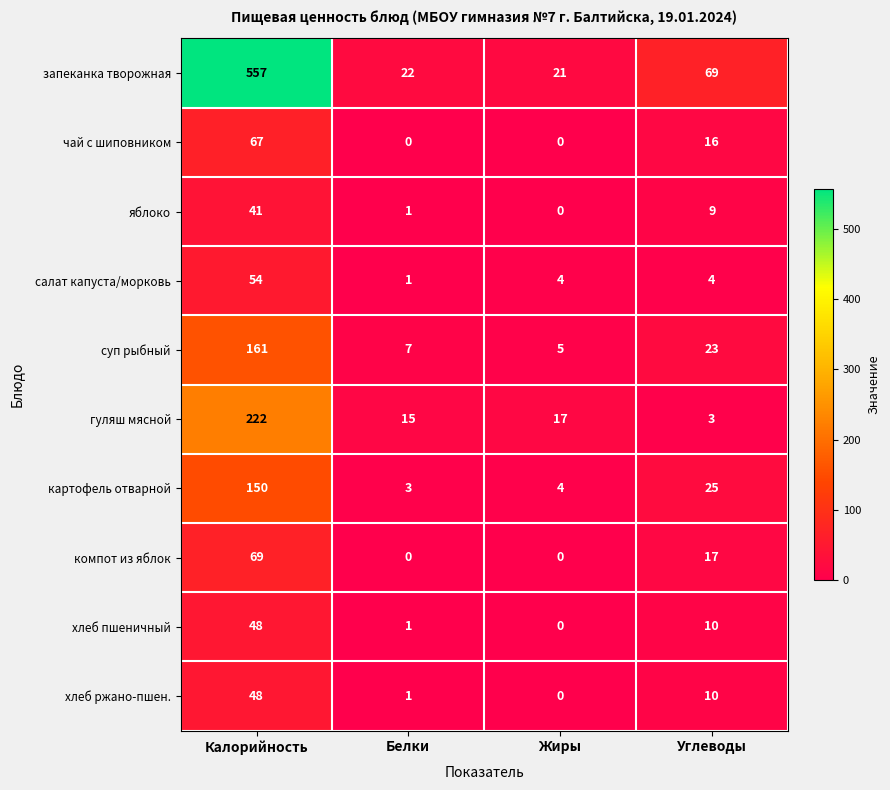

What is the average value of the яблоко series?

13